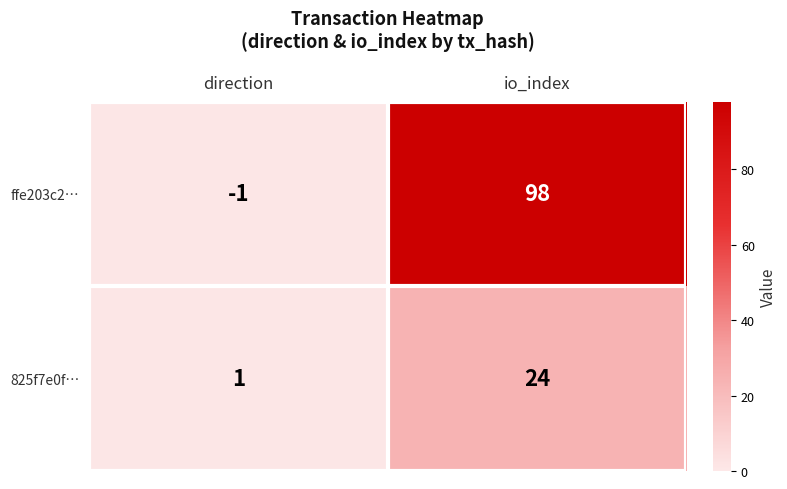

Which category has the lowest value across all series?

direction